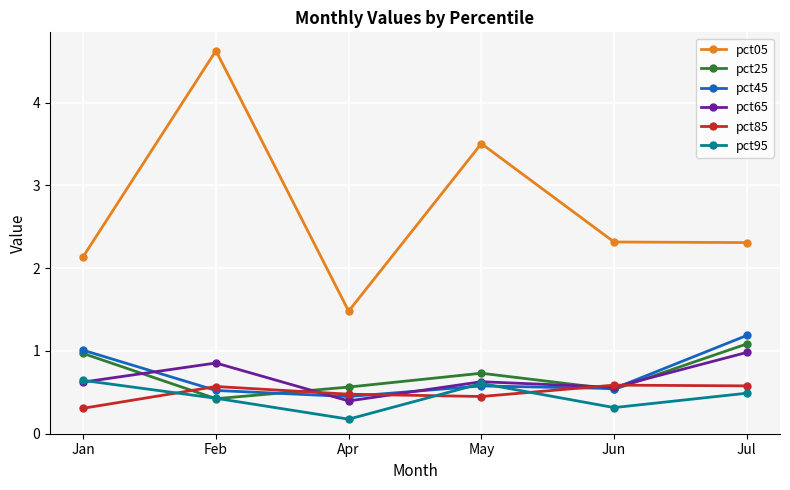

Does the chart display data point markers on the line(s)?

Yes